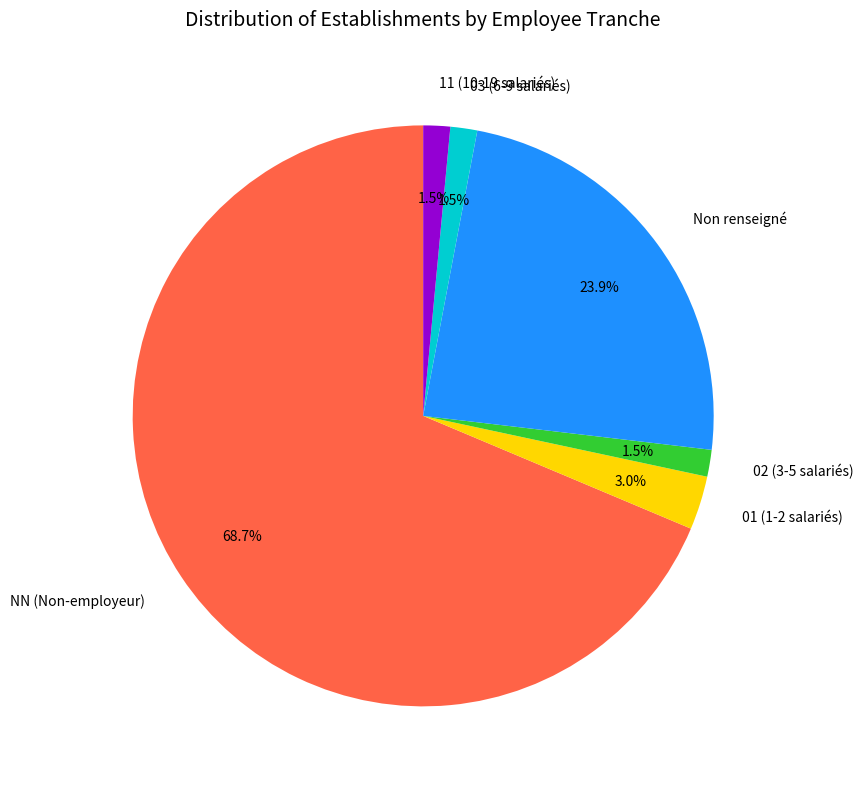

Count the number of slices in the pie.

6